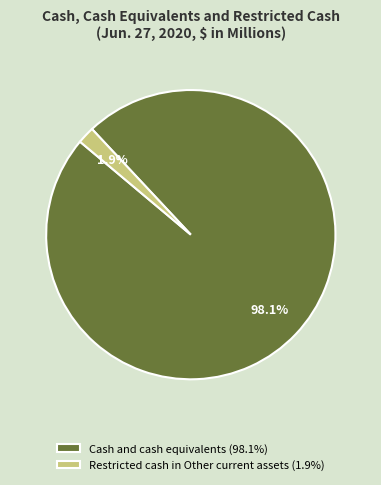

Which has a higher value, Cash and cash equivalents (98.1%) or Restricted cash in Other current assets (1.9%)?

Cash and cash equivalents (98.1%)